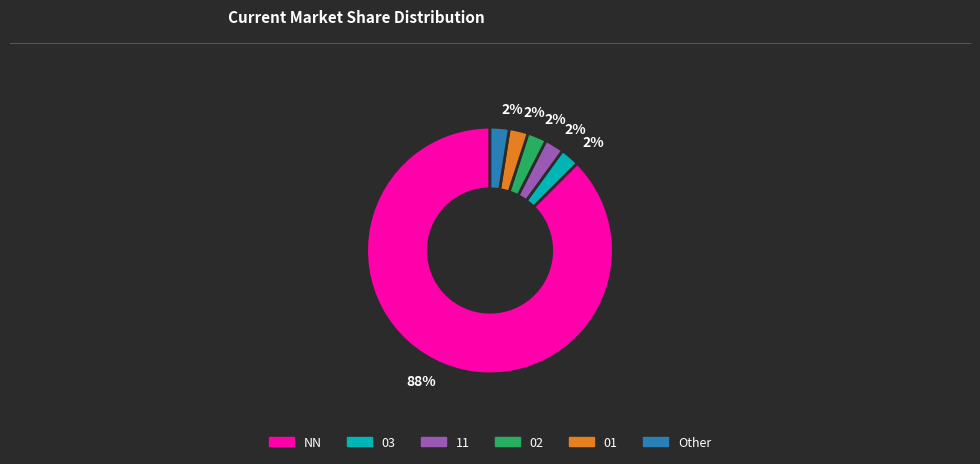

How many slices are in this pie chart?

6